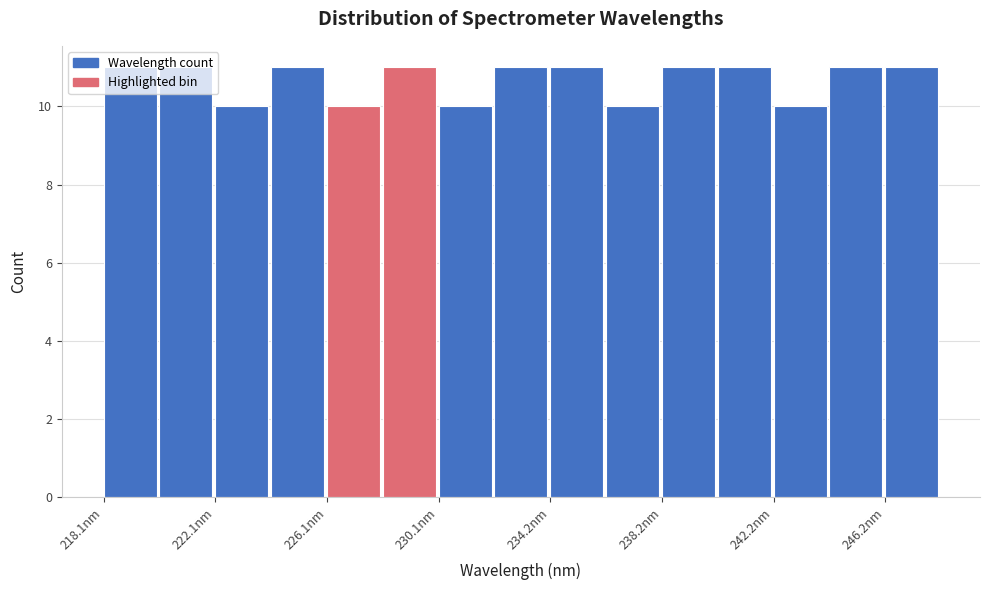

Reading left to right, transcribe this chart: for each bar, give the range it covers on the x-axis and its height. Neither the bar edges nor the heights are printed on the chart, so give them approximately, as read against the axes.

218.0 to 220.0: 11
220.0 to 222.0: 11
222.0 to 224.0: 10
224.0 to 226.0: 11
226.0 to 228.0: 10
228.0 to 230.0: 11
230.0 to 232.0: 10
232.0 to 234.0: 11
234.0 to 236.0: 11
236.0 to 238.0: 10
238.0 to 240.0: 11
240.0 to 242.0: 11
242.0 to 244.0: 10
244.0 to 246.0: 11
246.0 to 248.5: 11